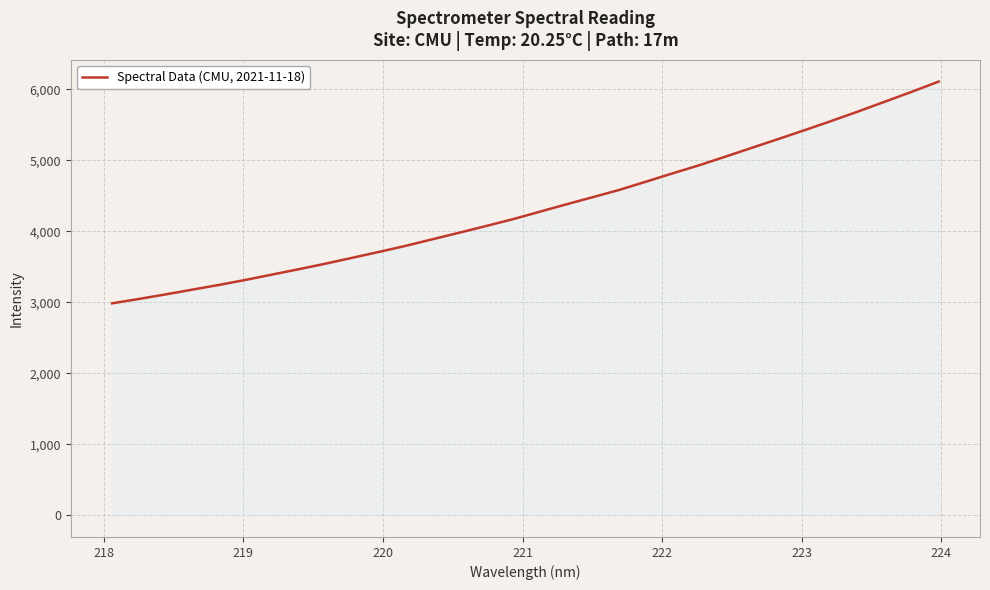

What is the greatest value displayed?

6109.3